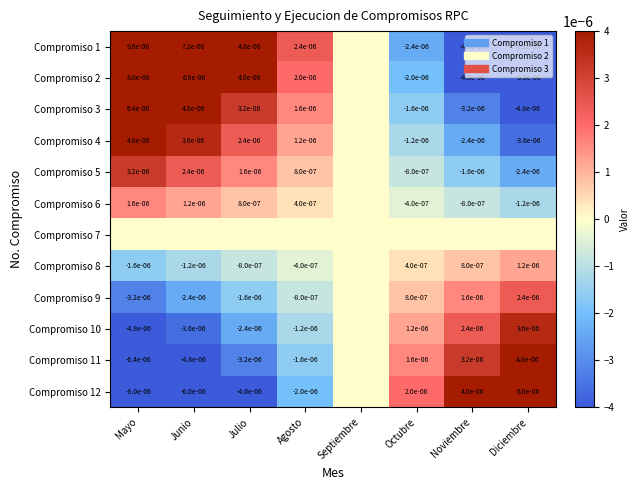

Count the Compromiso 4 values in the range 0 to 1.

5